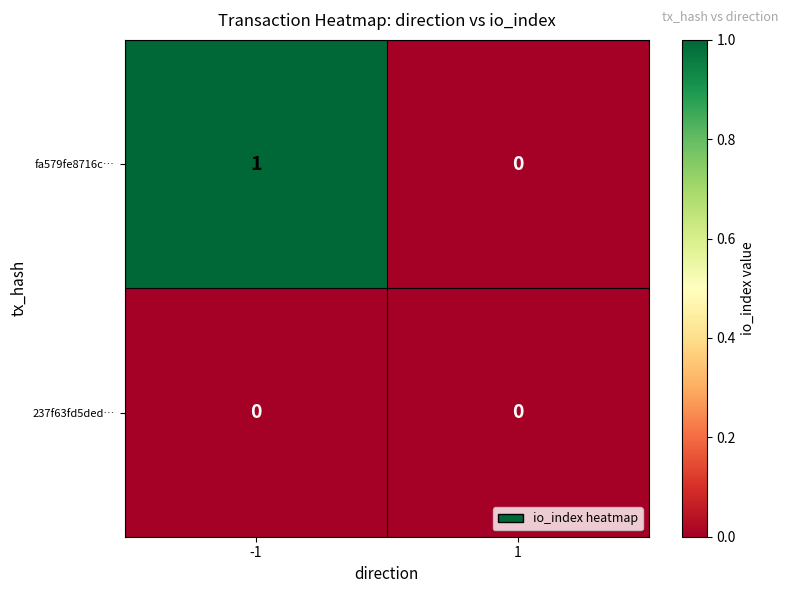

Is it true that fa579fe8716c… equals 2 at -1?

False